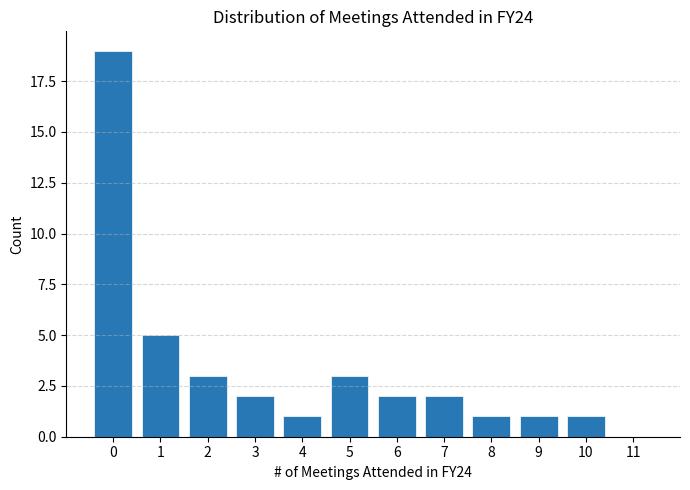

Reading right to left, transcribe all the data shown in this chart.

11=0	10=1	9=1	8=1	7=2	6=2	5=3	4=1	3=2	2=3	1=5	0=19